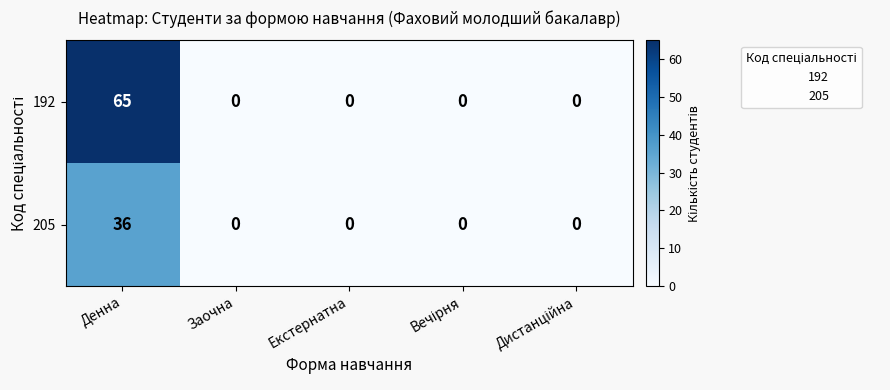

Which series changed the most between Денна and Екстернатна?

192